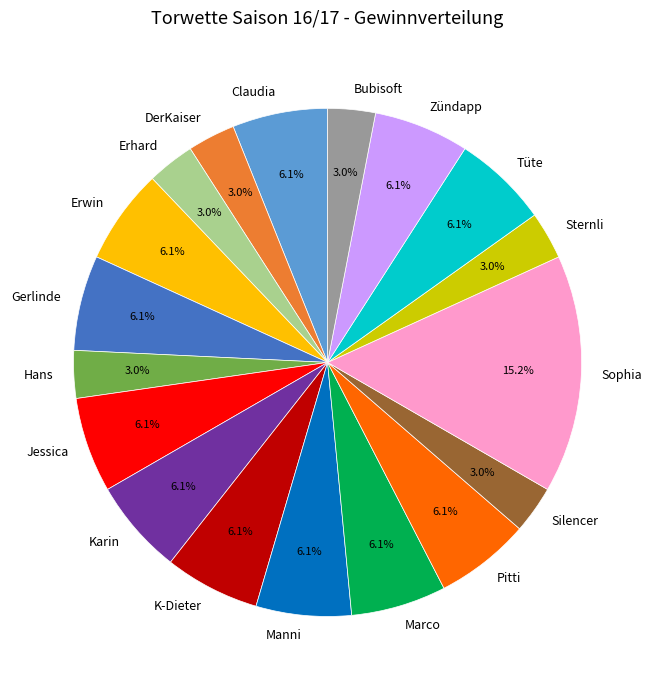

What is the largest slice in the pie chart?

Sophia